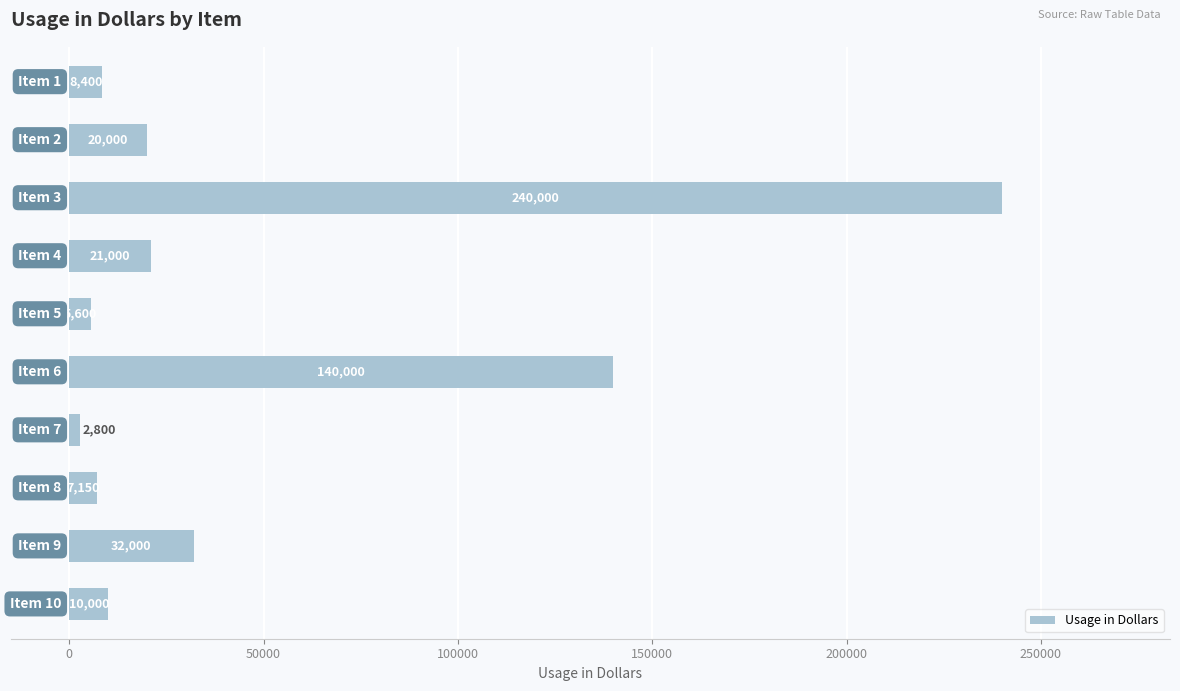

What is the value of the 6th bar from the top?

140000